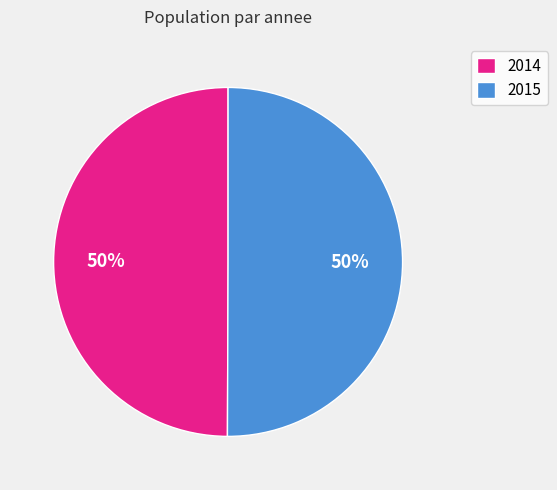

What is the ratio of the value at 2014 to the value at 2015?

1.0